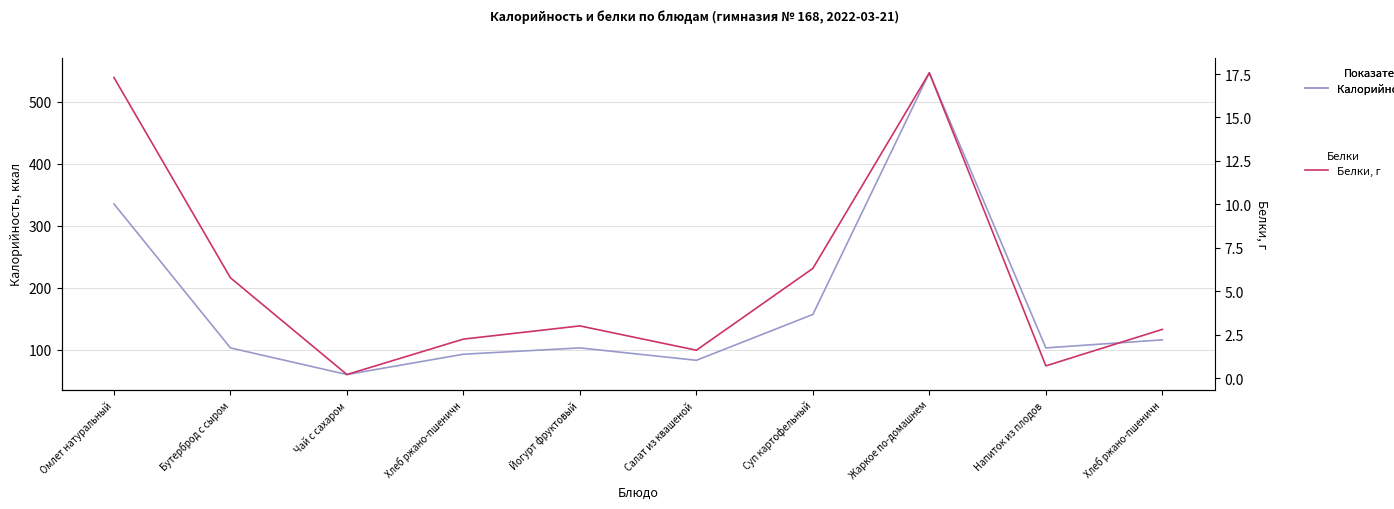

Where is Белки, г nearest to the value 8?

Суп картофельный